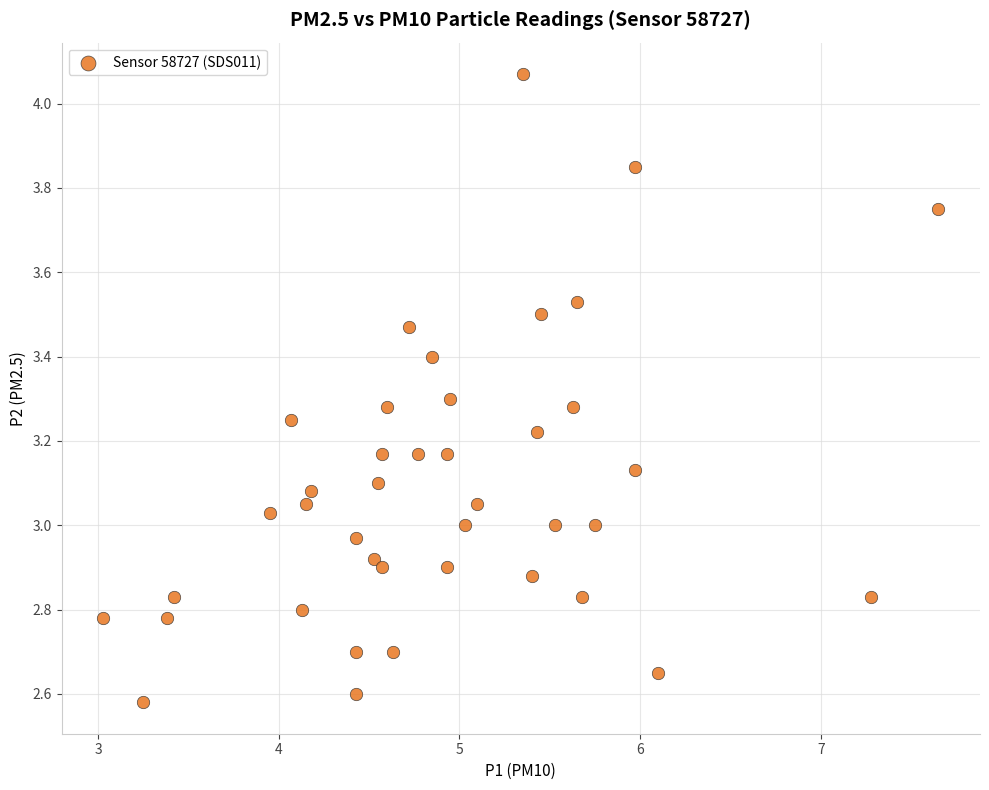

What is the range of X values (max minus min)?

4.6